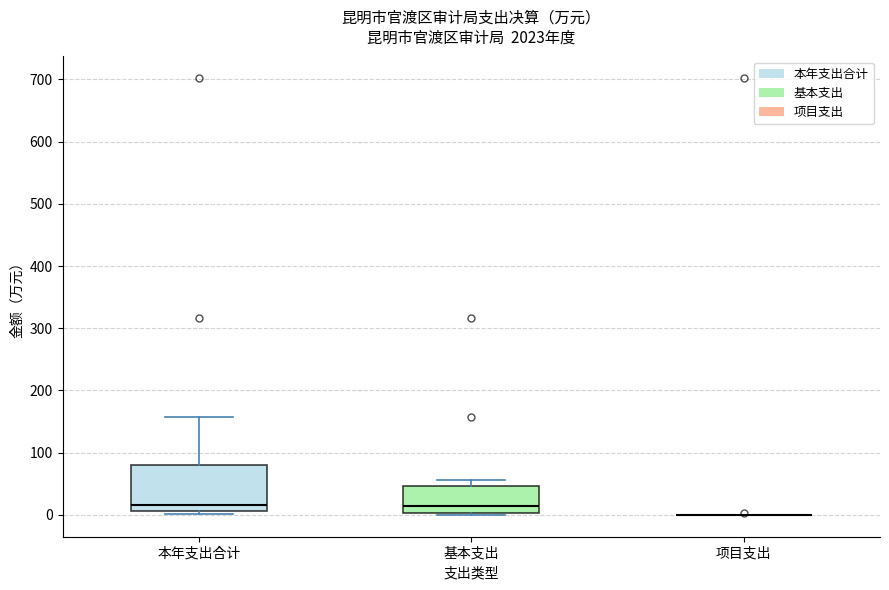

Which box is the tallest, from its lower edge to its upper edge?

本年支出合计